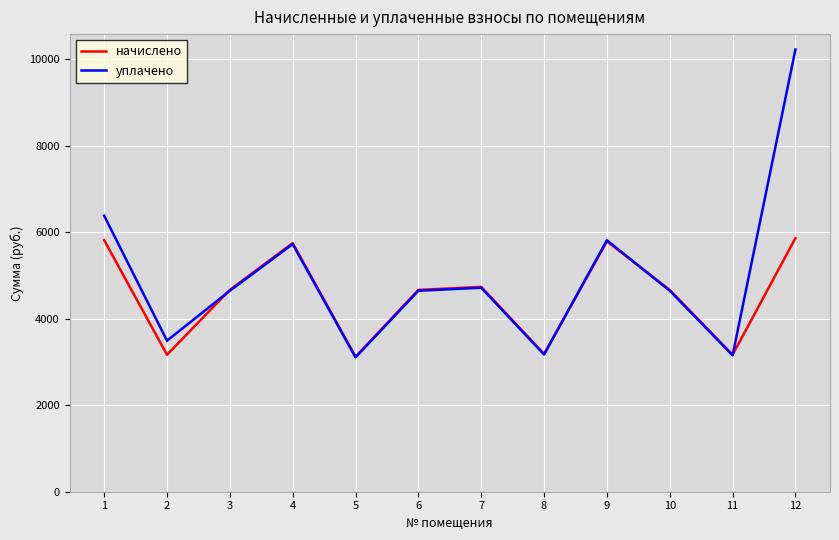

List the series in order of their peak value, lowest first.

начислено, уплачено